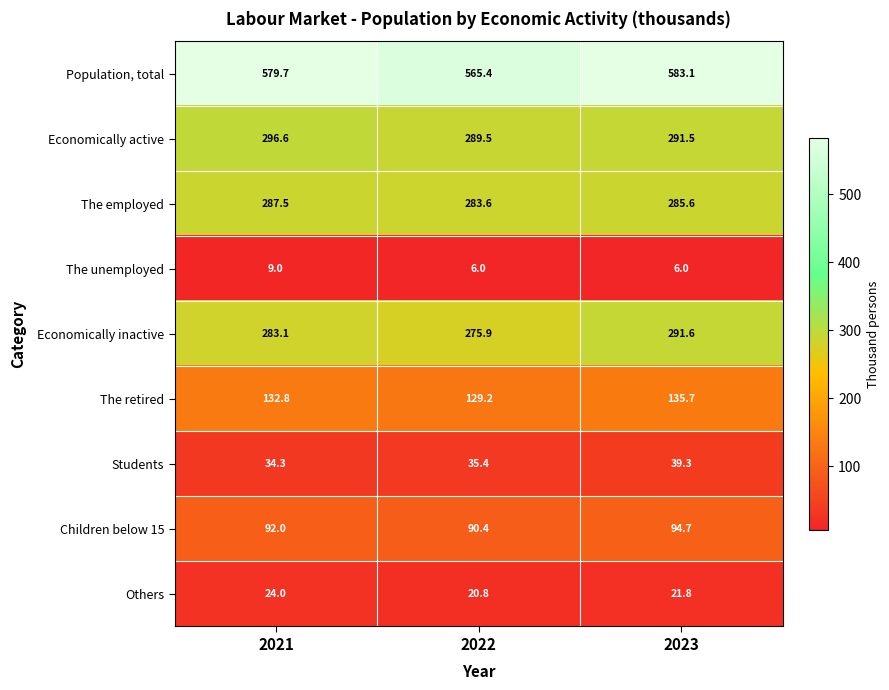

At 2023, list the series in order from smallest to largest.

The unemployed, Others, Students, Children below 15, The retired, The employed, Economically active, Economically inactive, Population, total